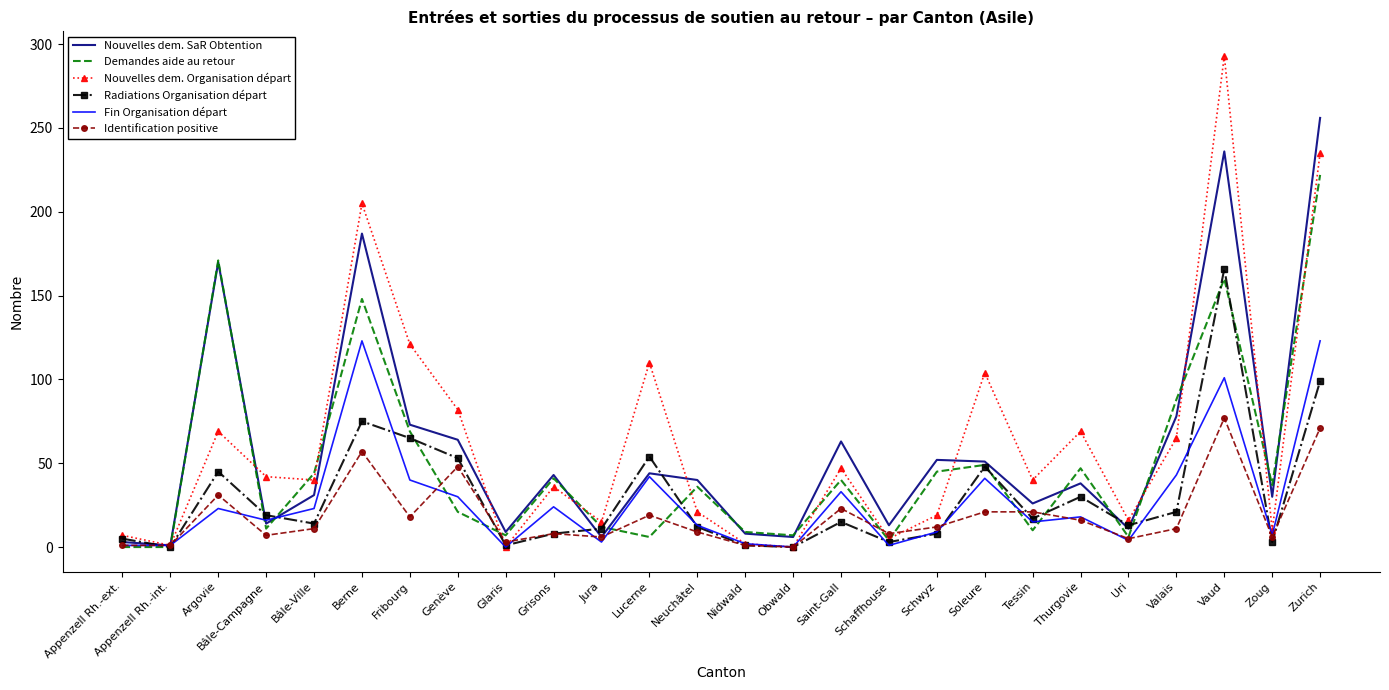

What position from the left is Schwyz?

18